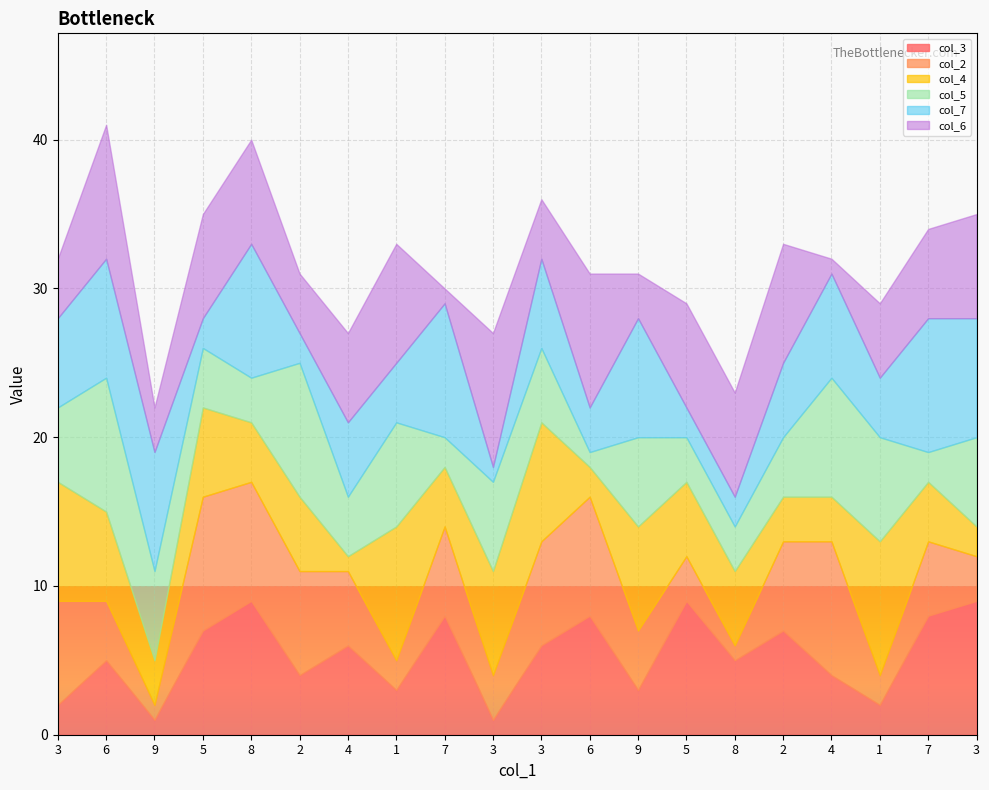

Count the col_5 values in the range 3 to 7.

14